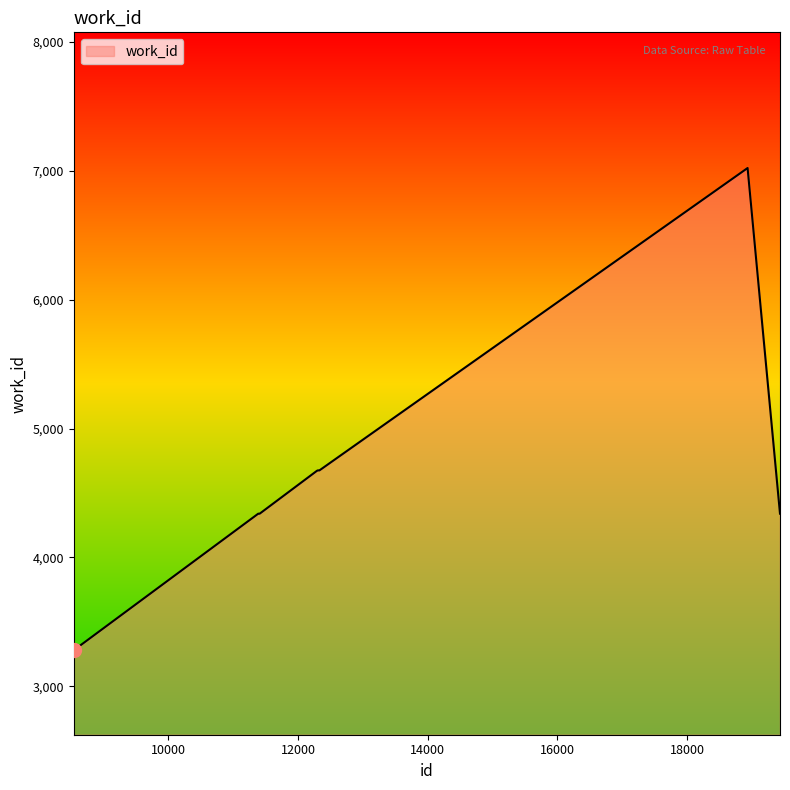

What is the minimum value shown in the chart?

3279